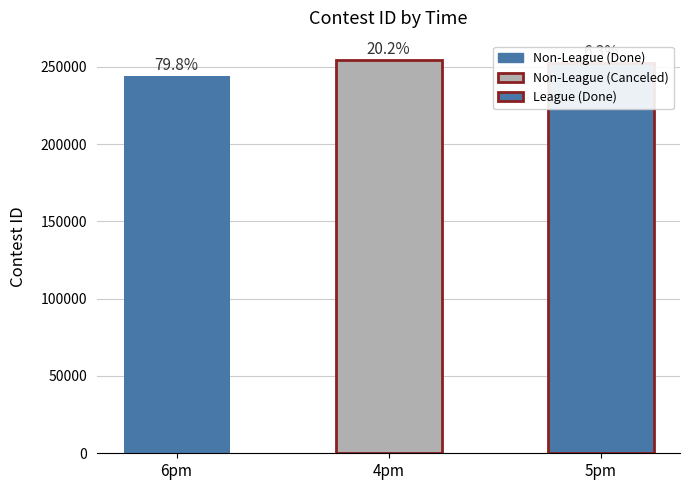

What is the difference between the maximum and minimum values?

10035